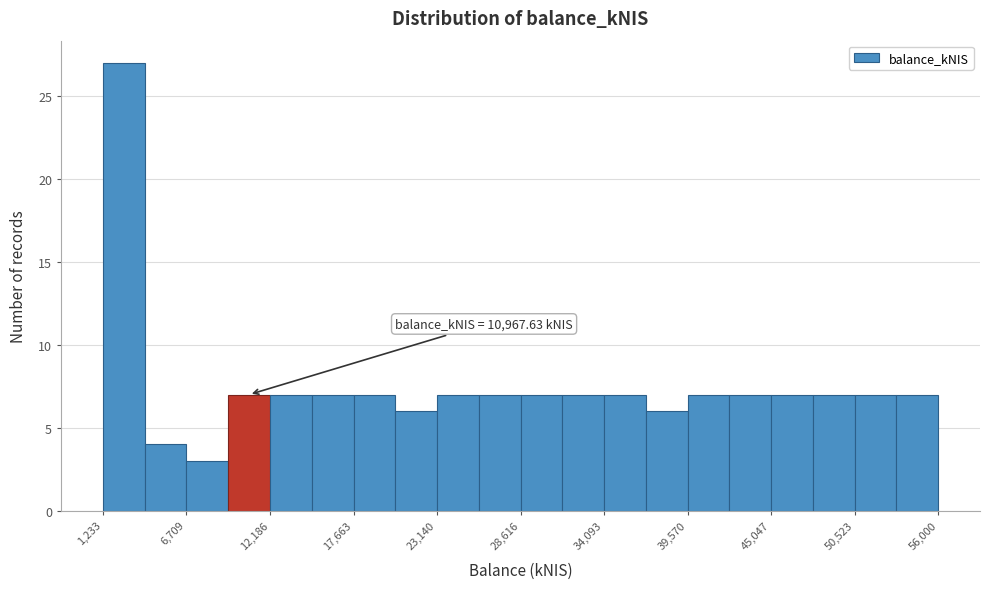

Read against the x-axis, roughly where is the centre of the tallest bar?

3000